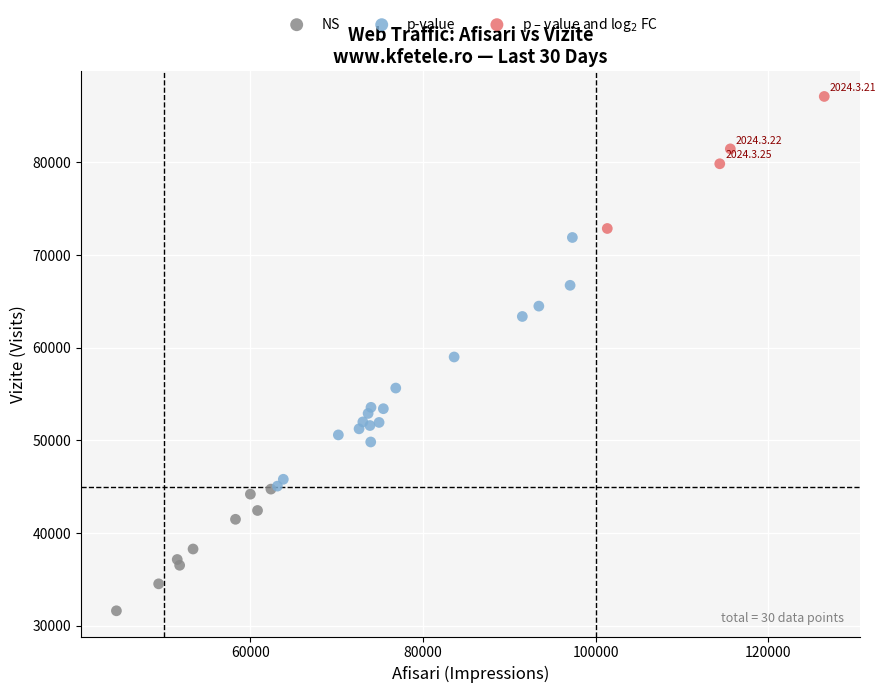

Which series contains the lowest Y value?

NS